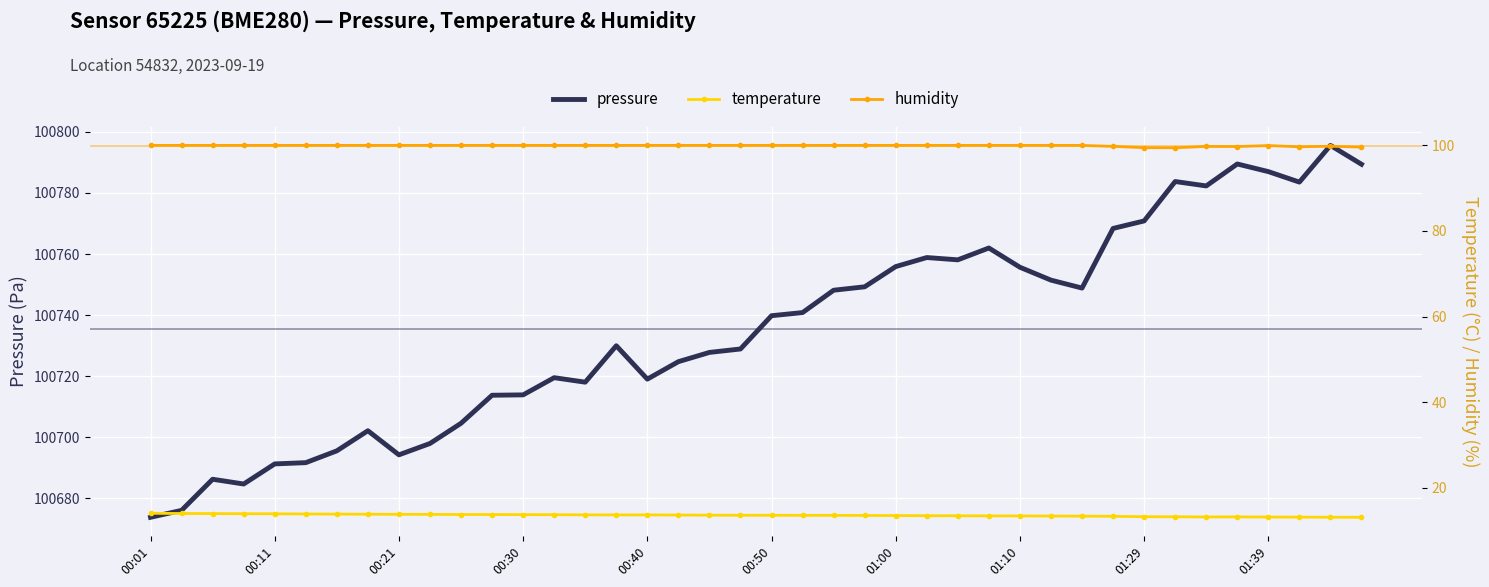

What is the lowest value of the pressure series?

100673.7